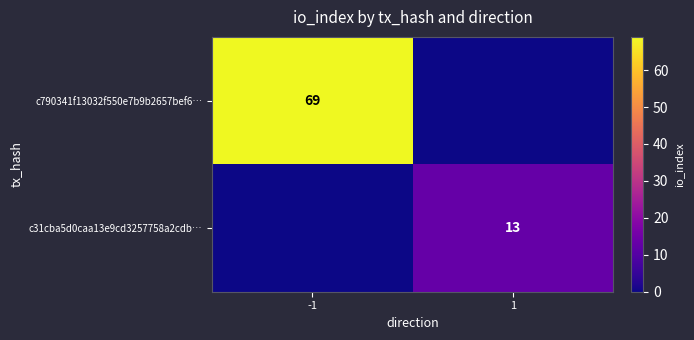

What is the greatest value displayed?

69